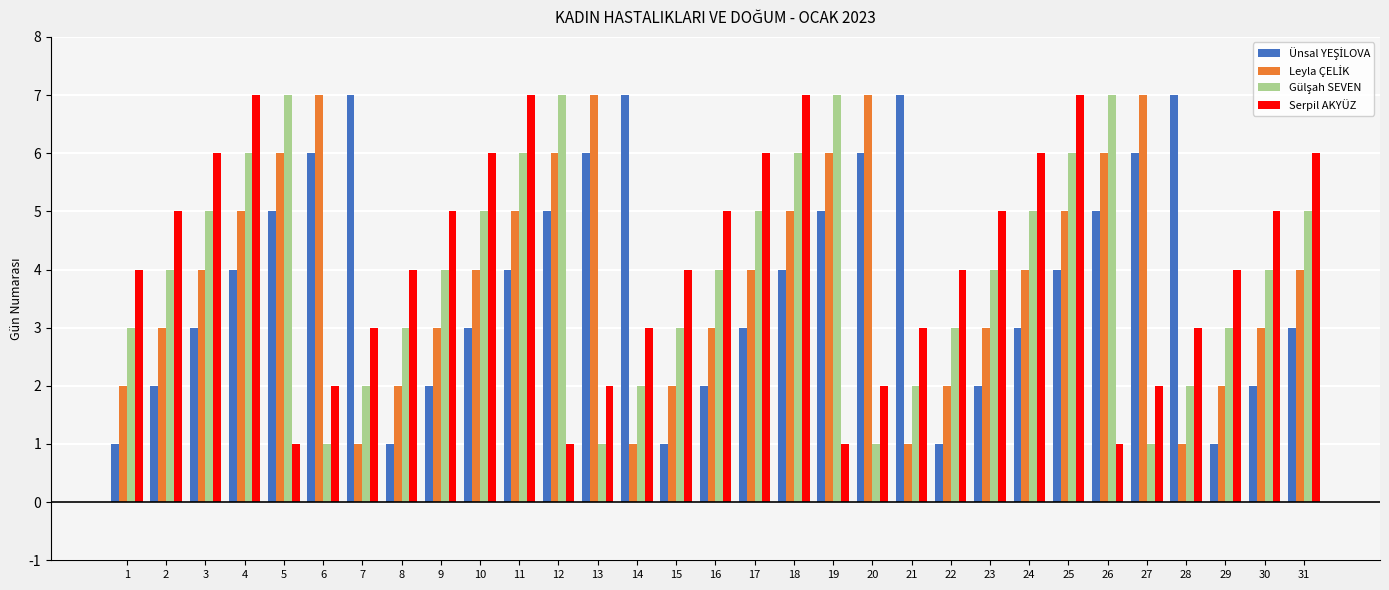

What is the sum of all Serpil AKYÜZ values?

127